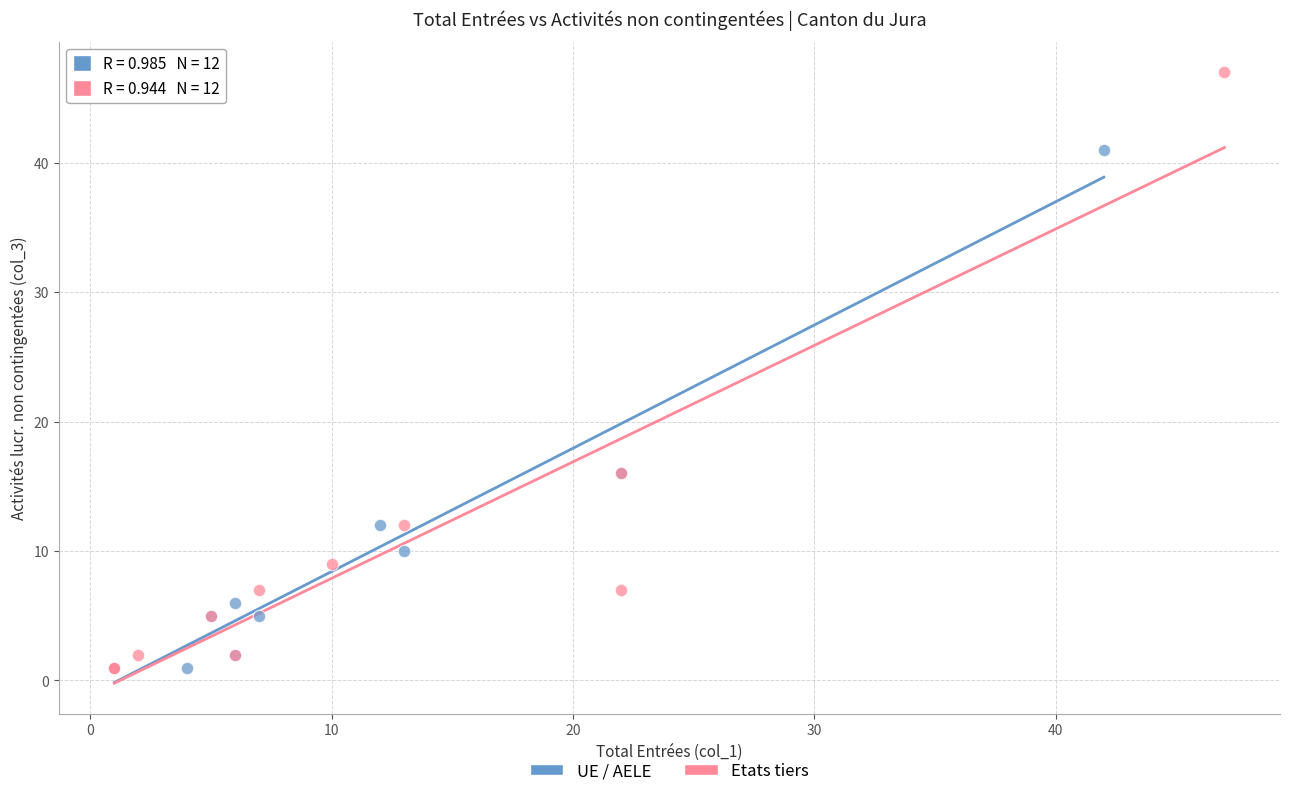

Which series has the widest spread of Y values?

Etats tiers